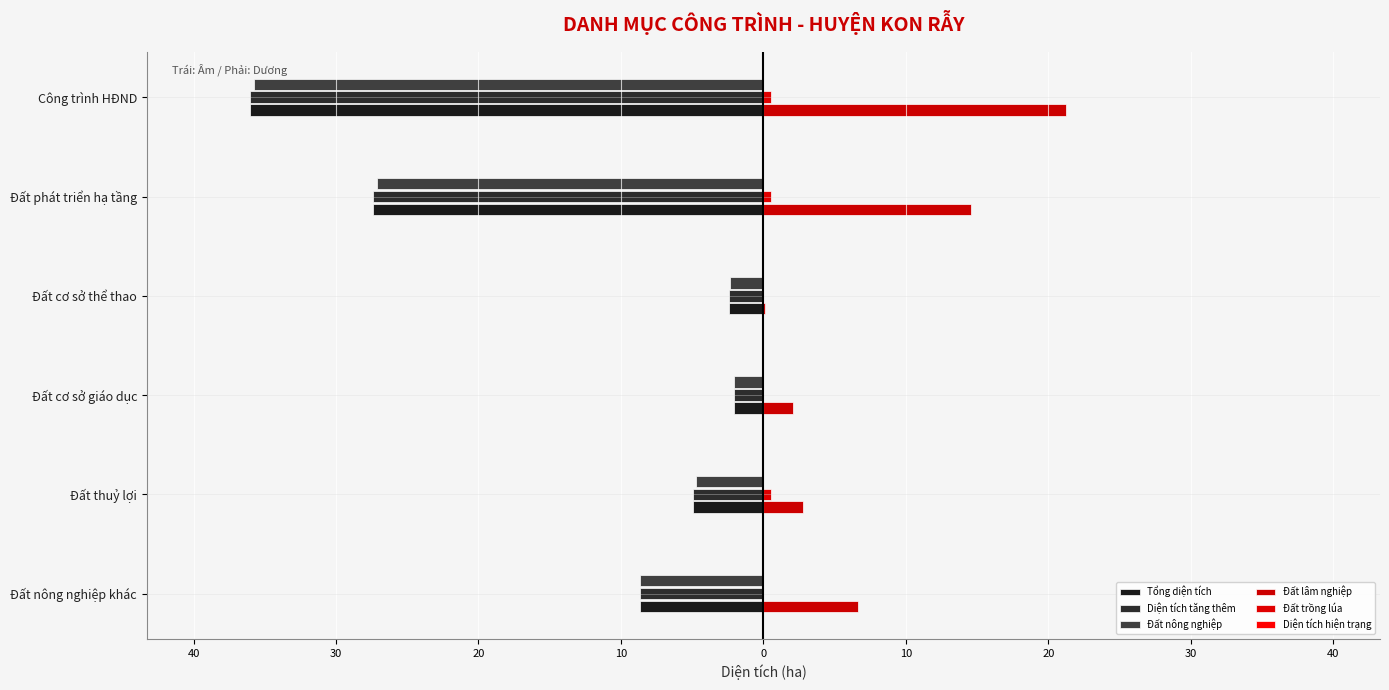

How many data points in Đất lâm nghiệp are less than 6?

3